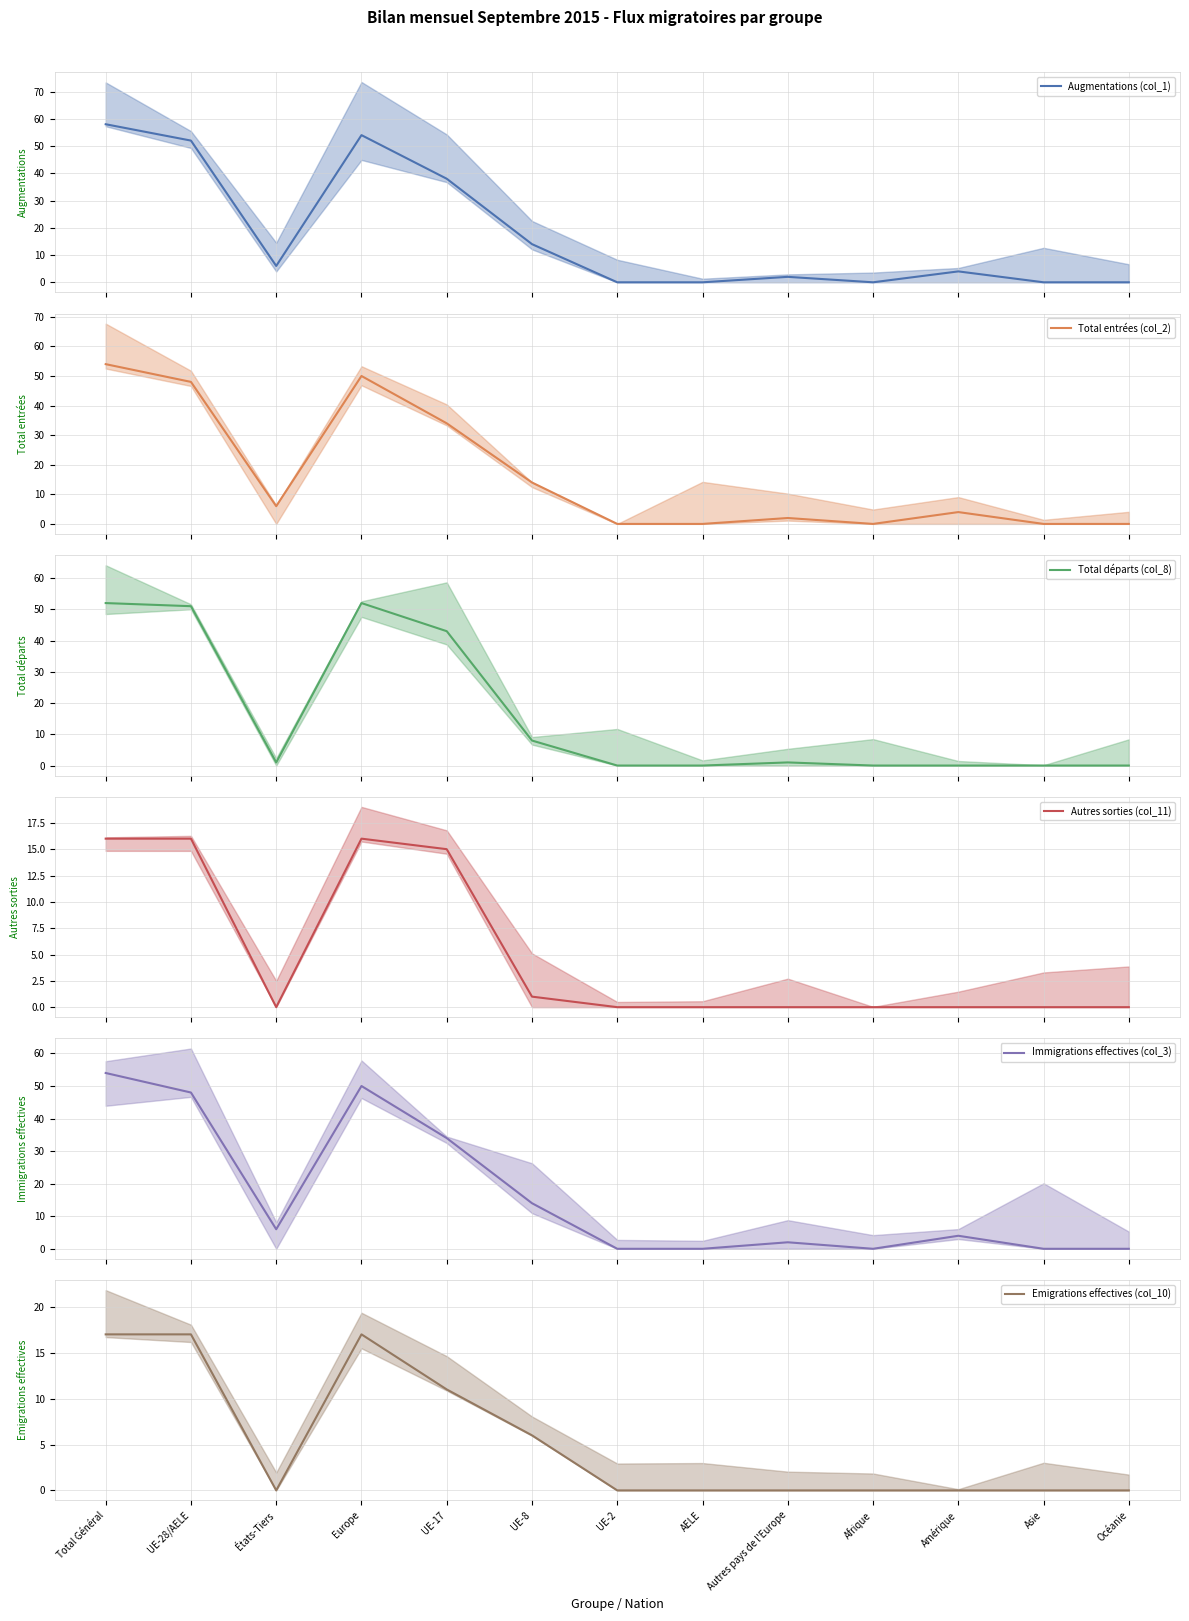

Which category has the highest value across all series?

Total Général